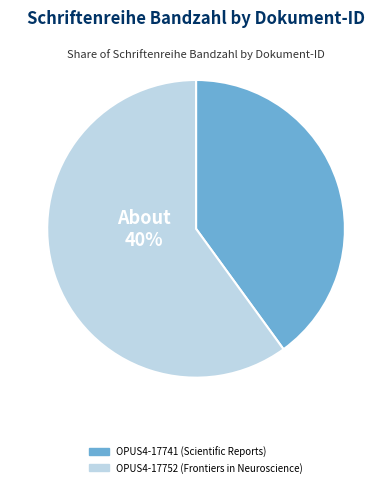

Is it true that OPUS4-17752 (Frontiers in Neuroscience) is 60% of the pie?

True